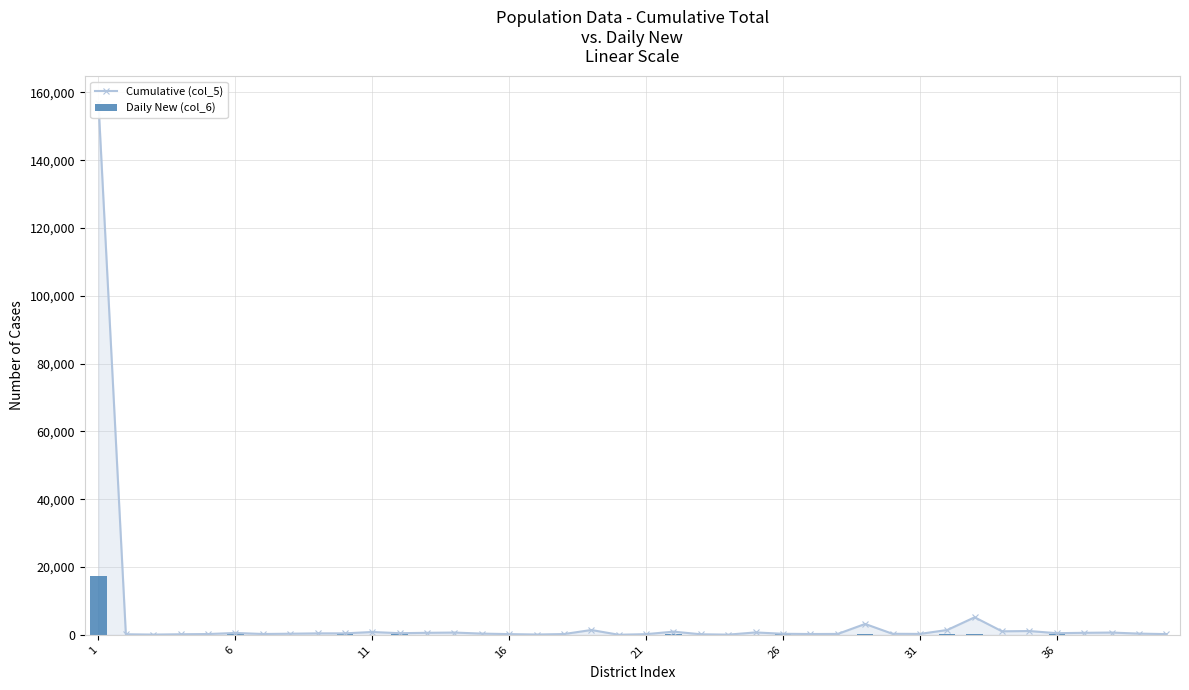

Which series has the largest range (max minus min)?

Cumulative (col_5)